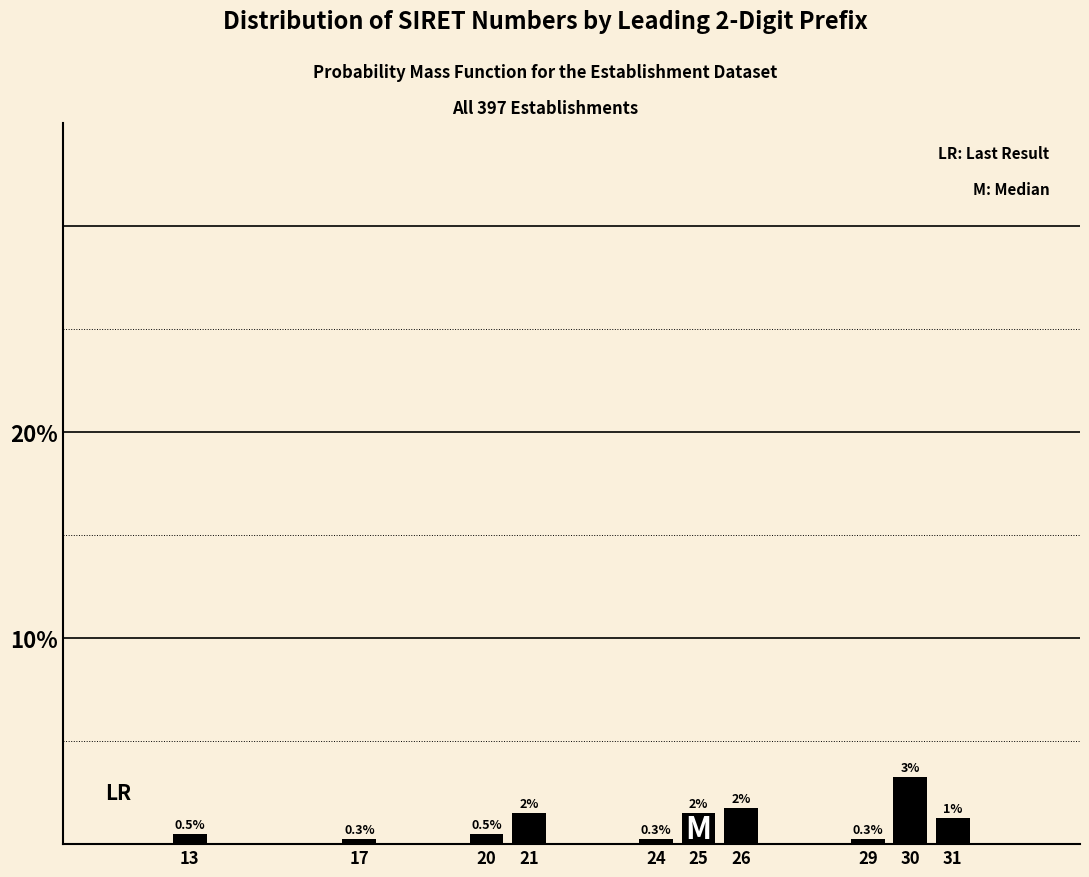

What is the smallest value displayed?

0.3